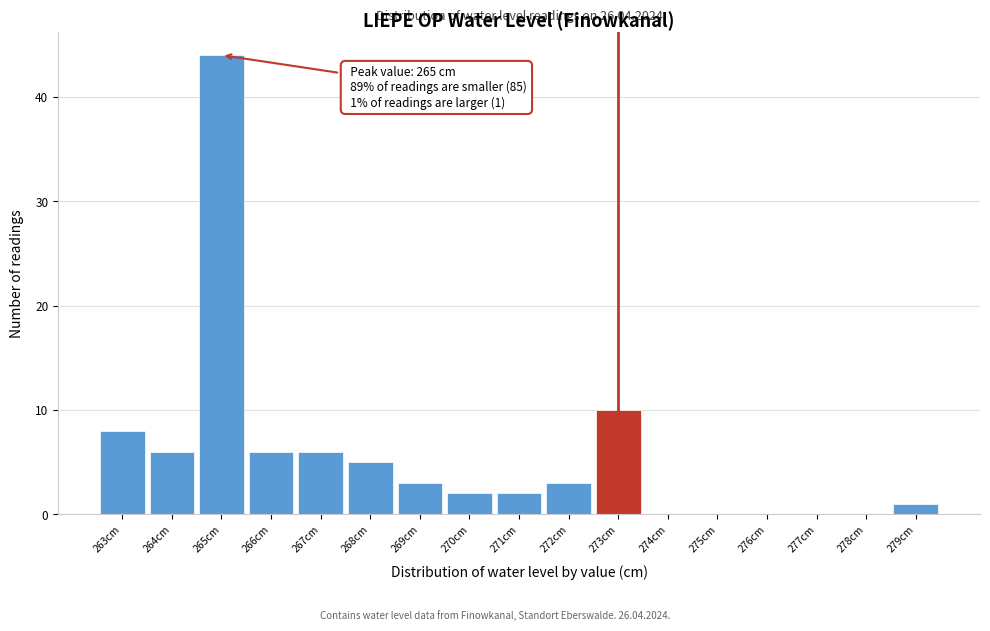

Which range on the x-axis has the tallest bar?

264.5 to 265.5